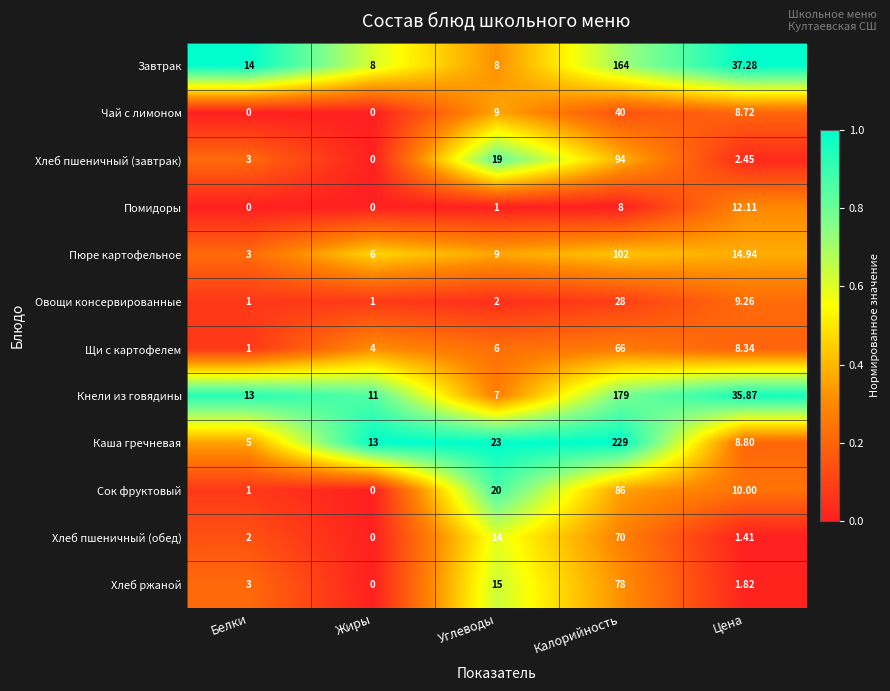

Is the value of Чай с лимоном at Углеводы greater than the value of Помидоры at Белки?

Yes